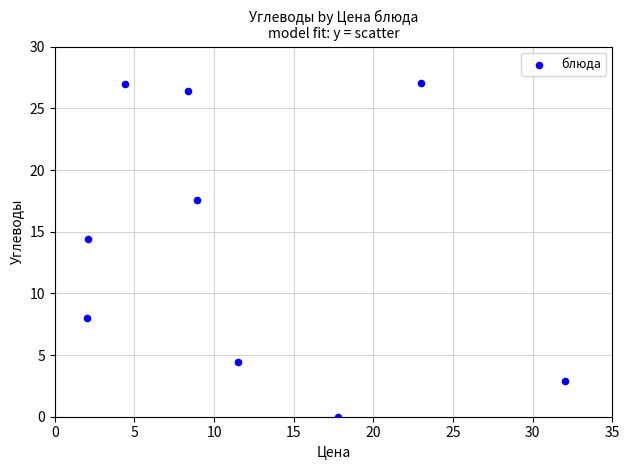

What is the average Y value?

14.2